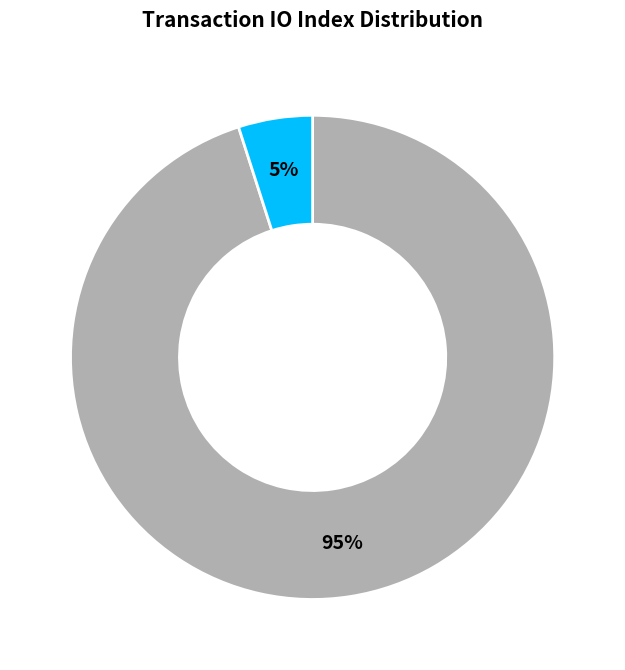

To the nearest percent, what is the difference between the largest and smallest slice percentages?

90%